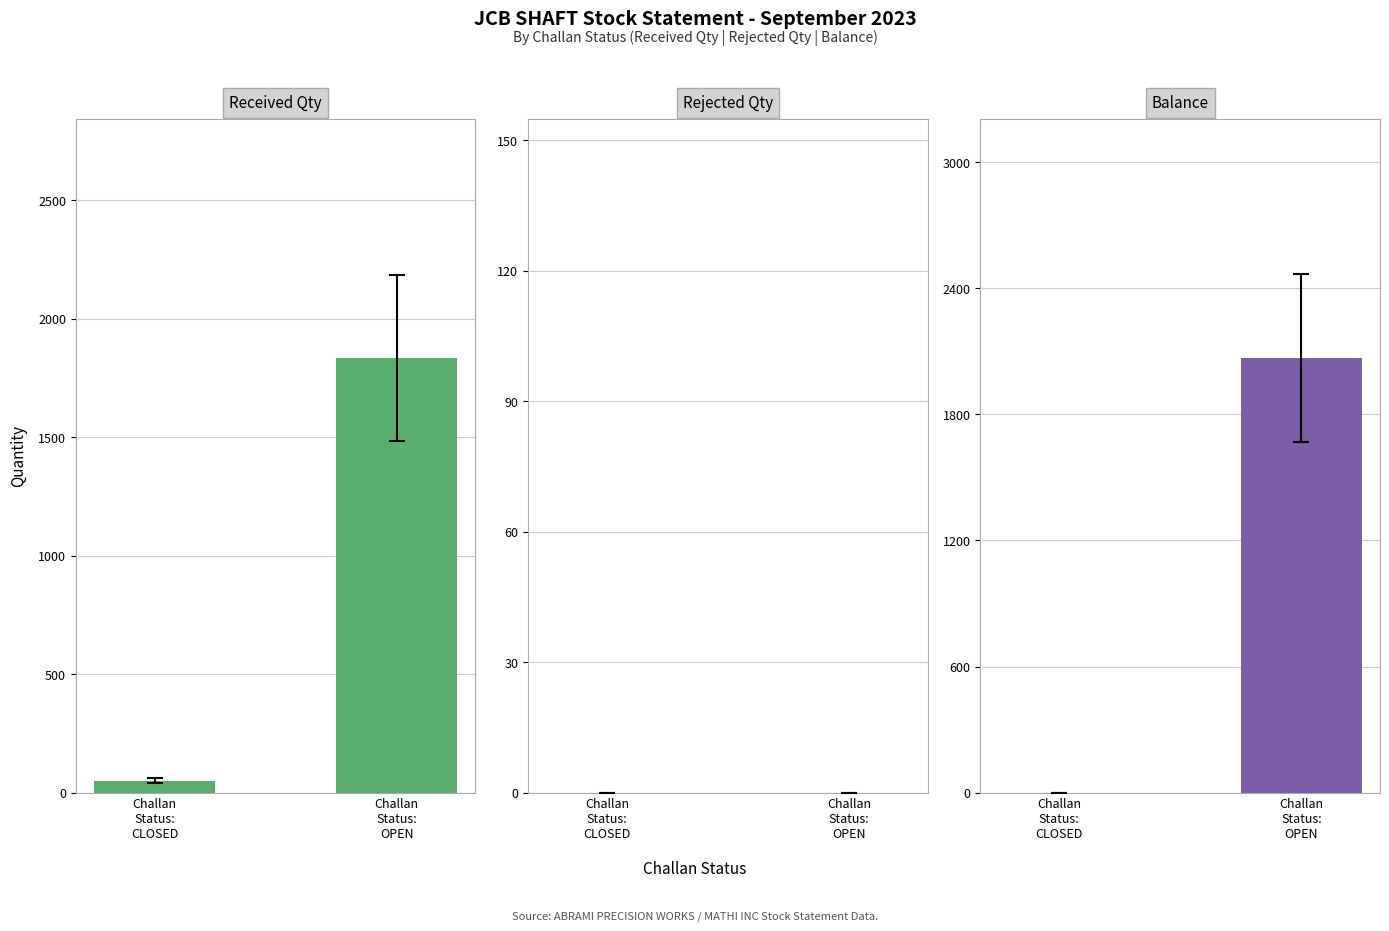

Where is Balance nearest to the value 1034?

Challan
Status:
CLOSED